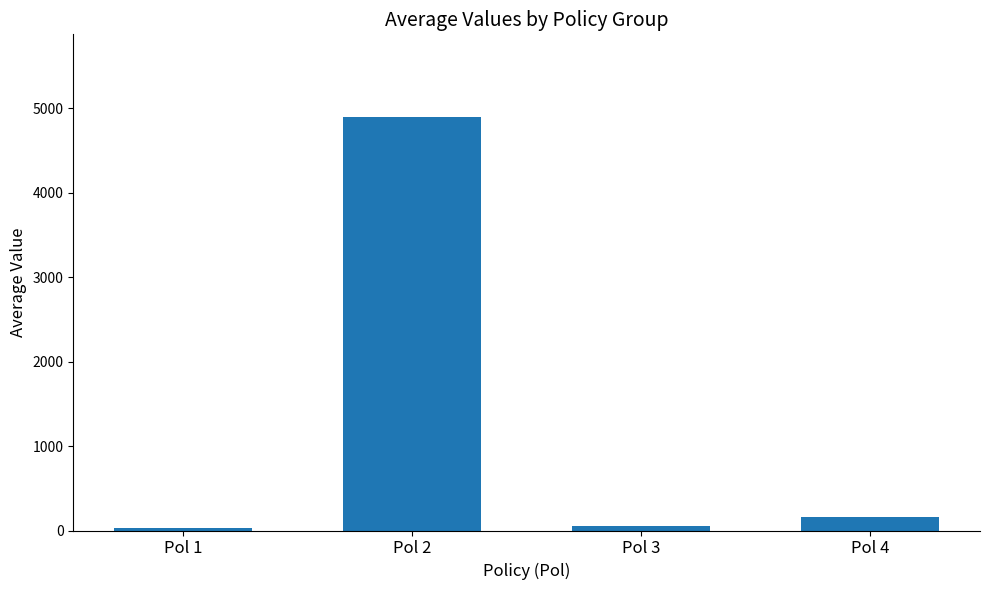

At which category does the chart reach its peak across all series?

Pol 2